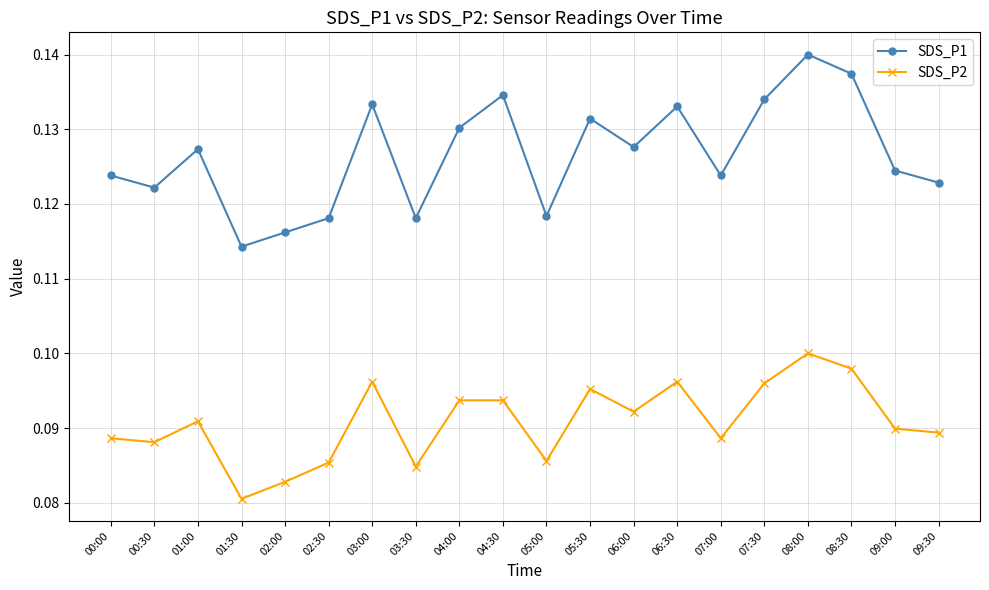

At how many categories does at least one series exceed 0?

20